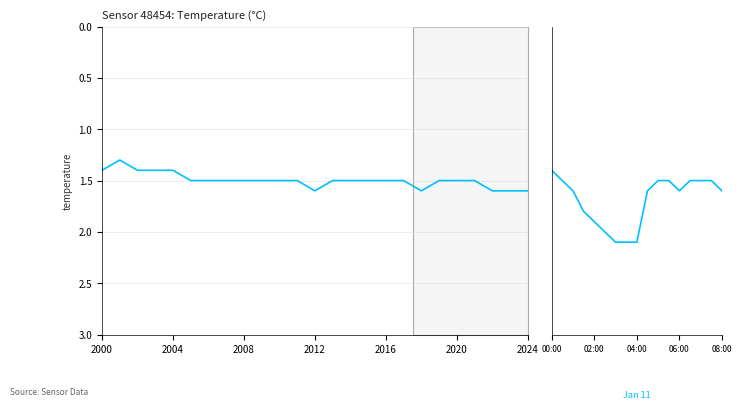

Read the value at 11.

1.5